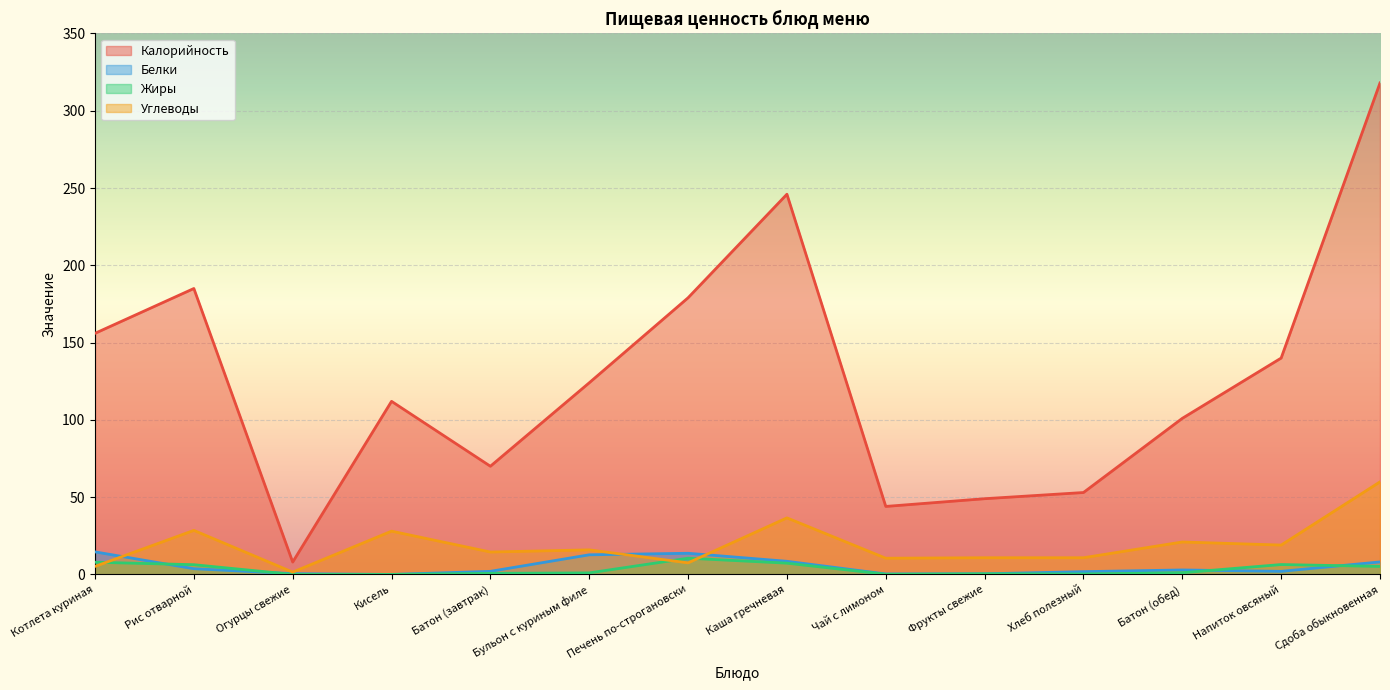

Which has a higher value, Рис отварной or Каша гречневая?

Каша гречневая